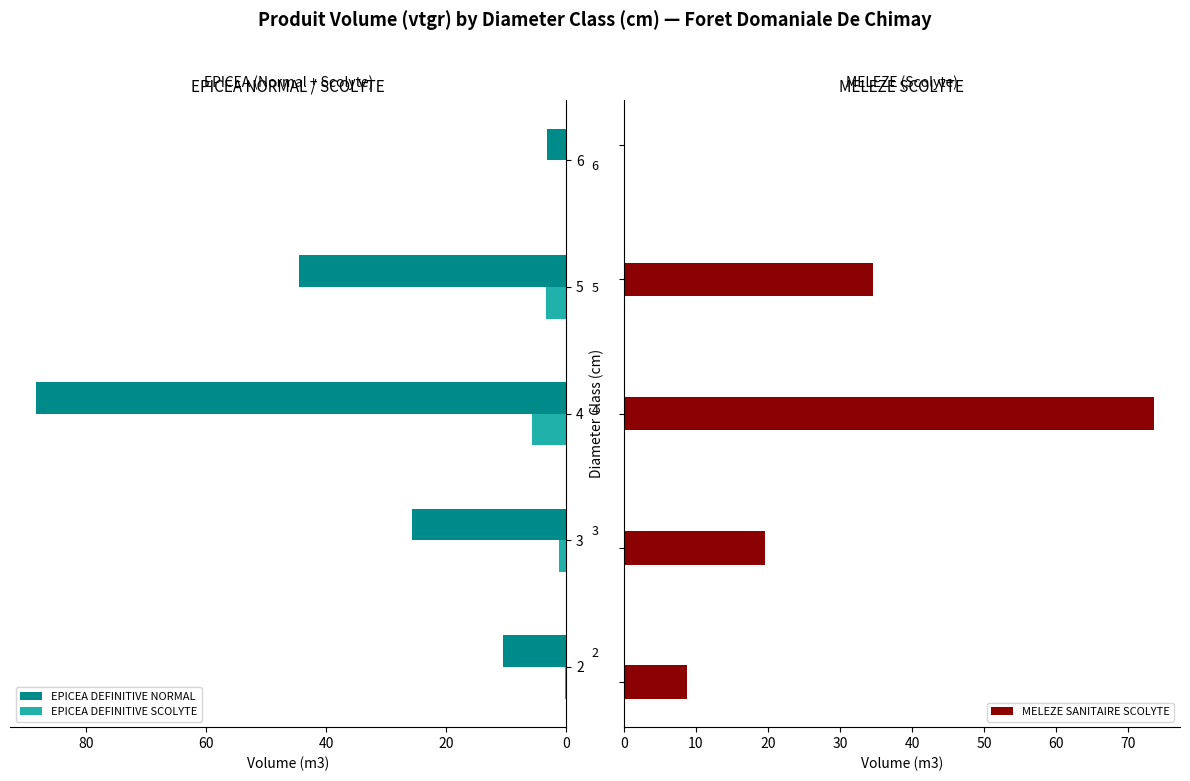

What is the sum of all MELEZE SANITAIRE SCOLYTE values?

136.6